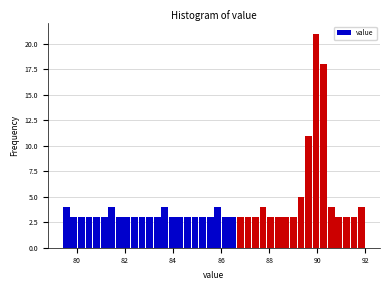

Around what value on the x-axis is the tallest bar? Give the approximate position of its centre, as read against the axis.

90.0